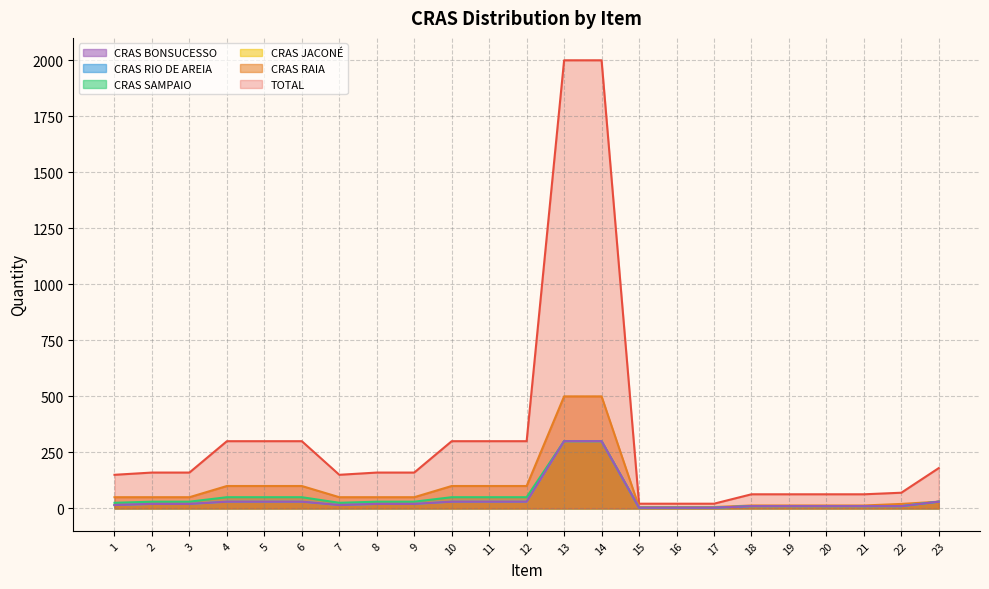

What is the highest value of the CRAS RIO DE AREIA series?

300